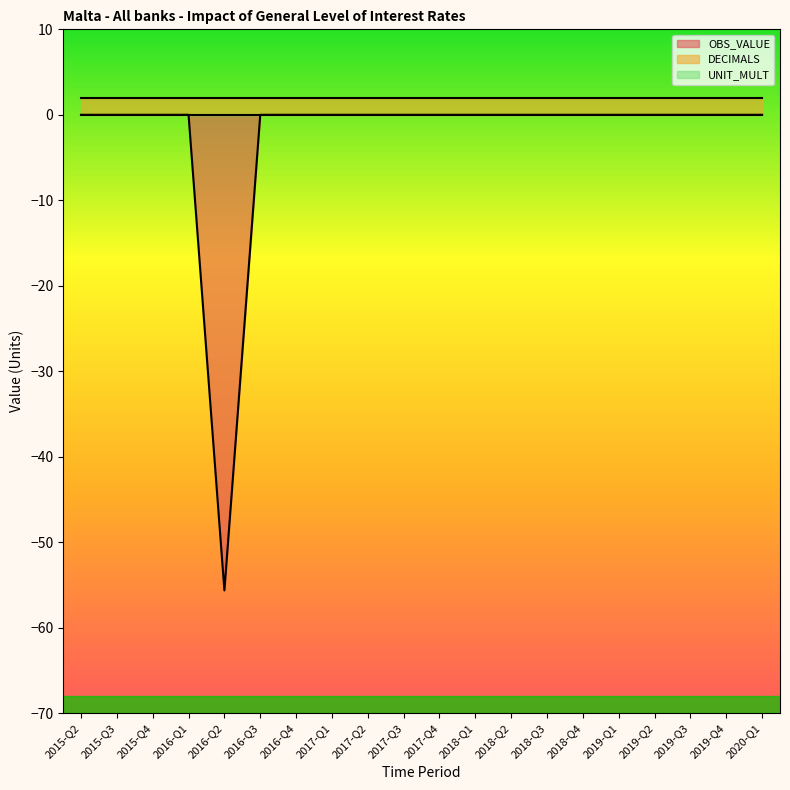

True or false: UNIT_MULT has more than 2 points higher than both neighbors.

False